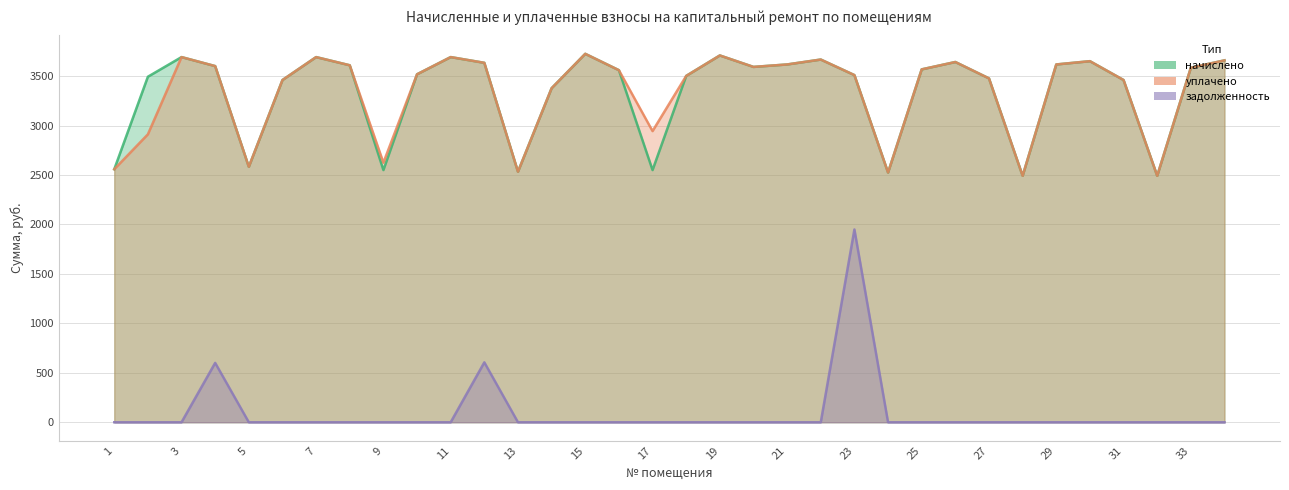

The начислено series shows 2525.4 at 24. True or false?

True